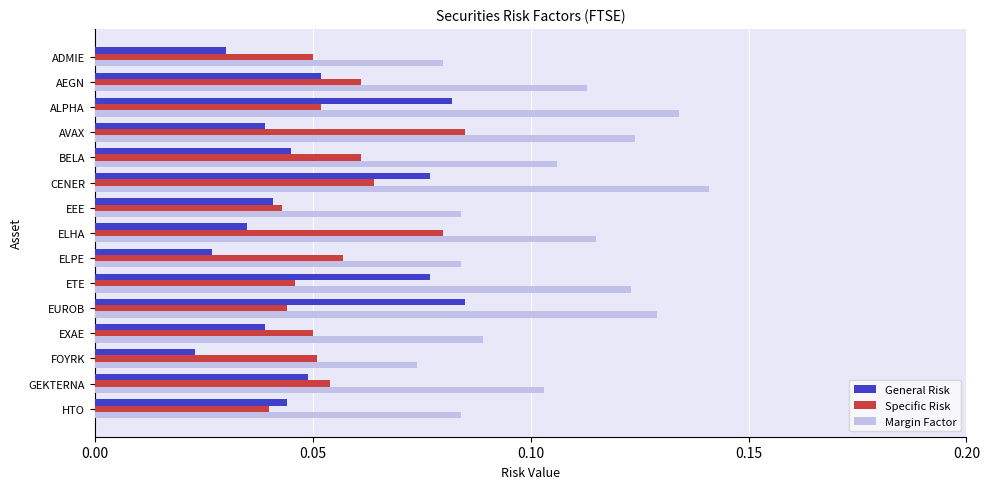

Where is General Risk nearest to the value 0?

FOYRK